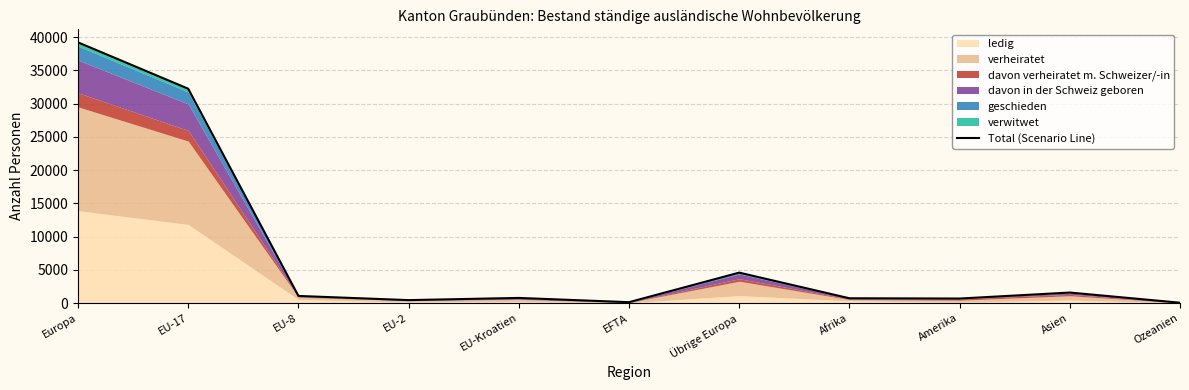

What is the label of the 2nd point from the left?

EU-17